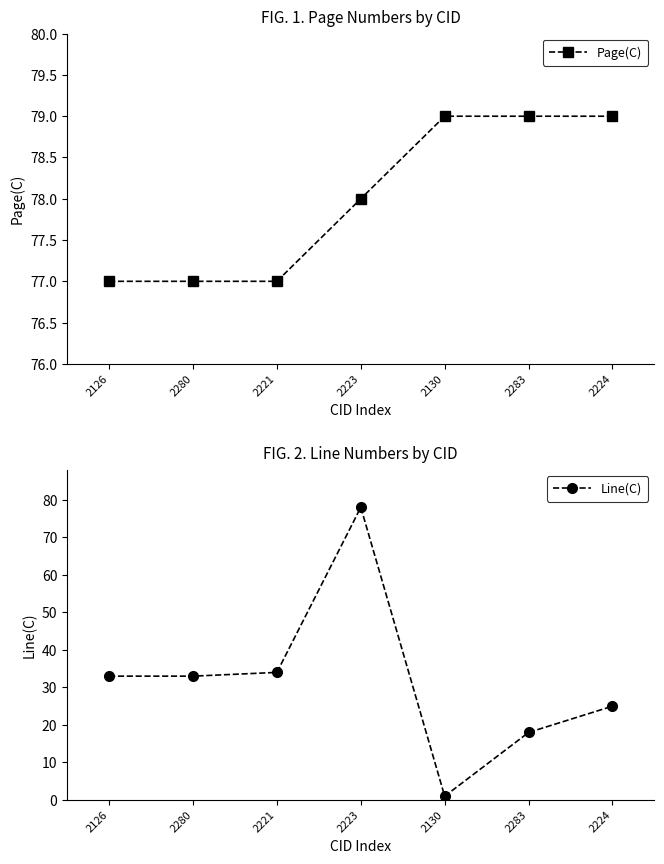

What is the greatest value displayed?

79